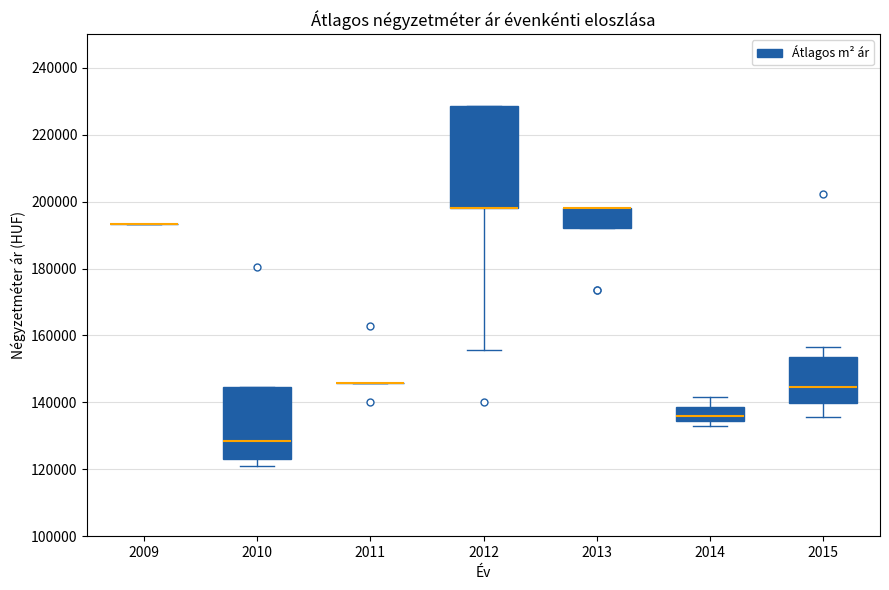

Which box is the tallest, from its lower edge to its upper edge?

2012